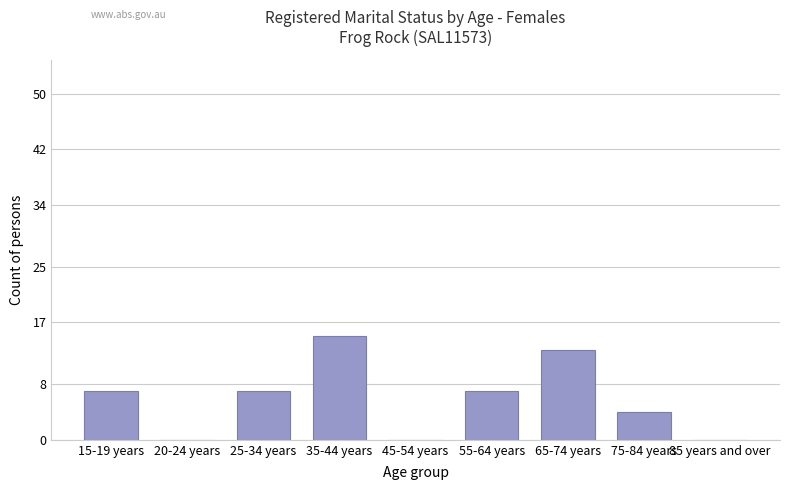

What is the sum of all values?

53